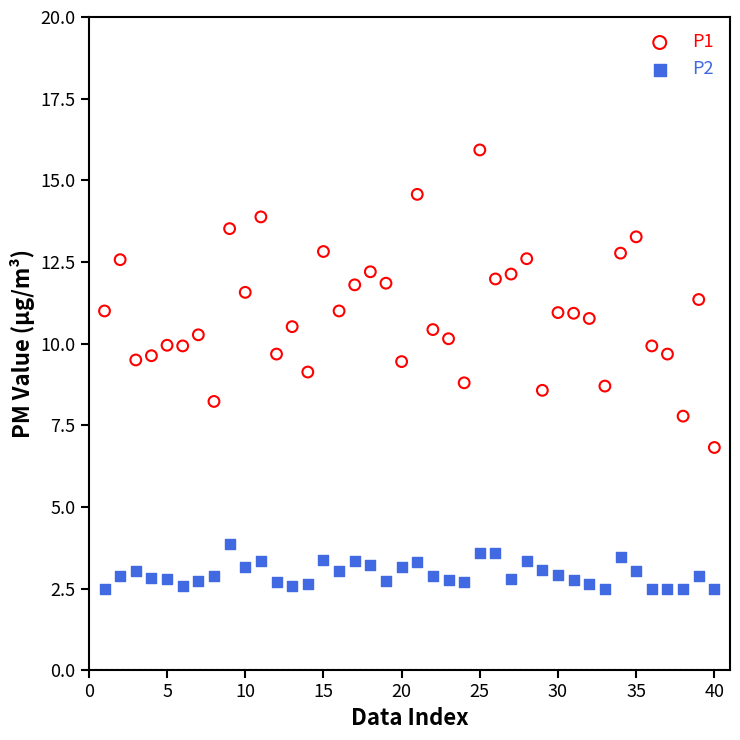

Which series has the largest Y range (max minus min)?

P1